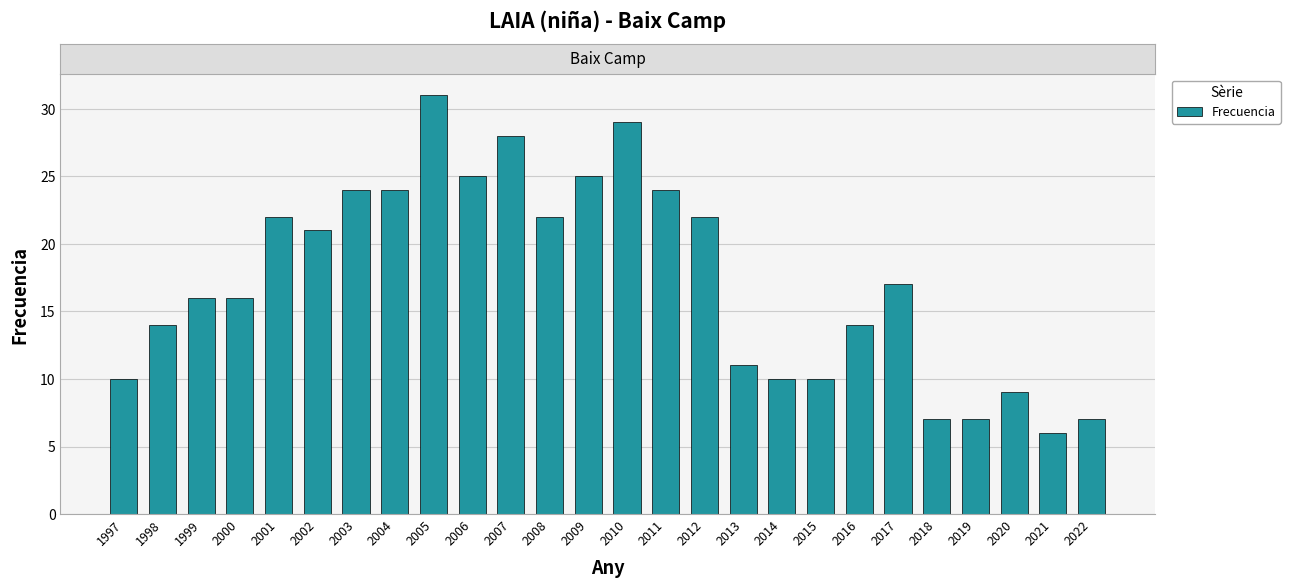

Are the bars grouped side by side (vs. stacked)?

No